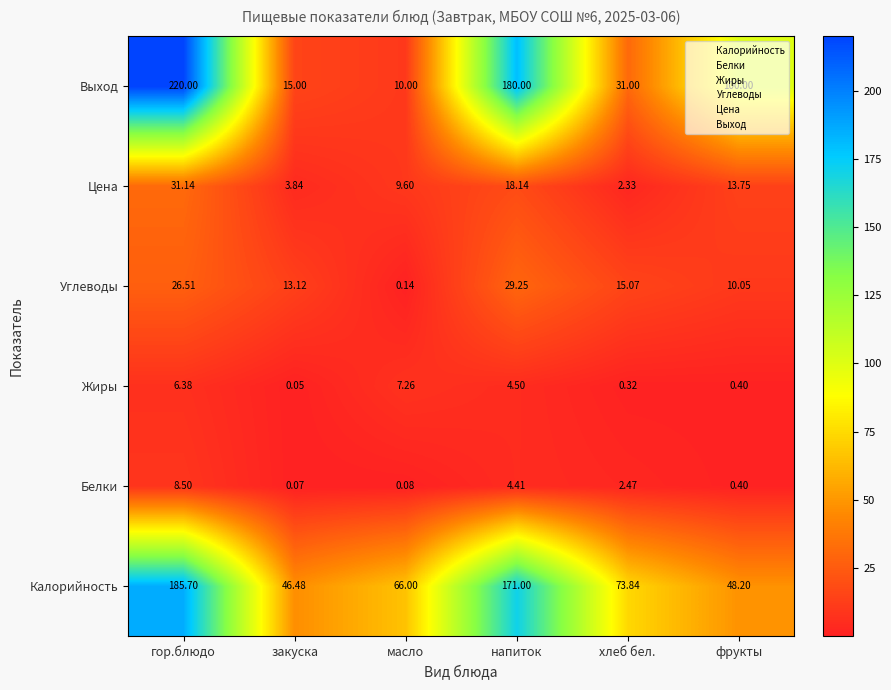

What is the approximate value of Выход at напиток?

180.0